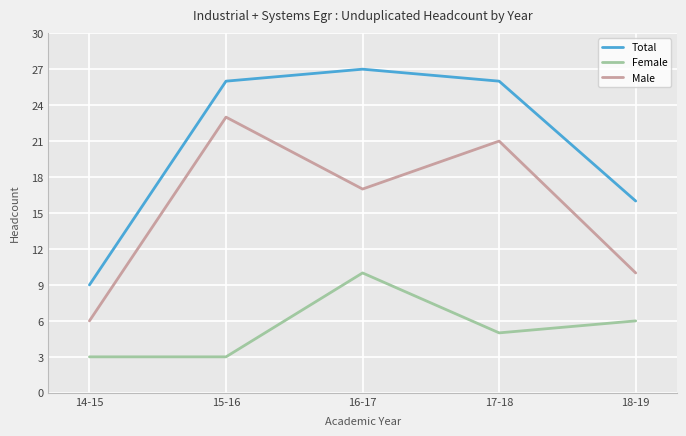

How many distinct data groups are displayed?

3